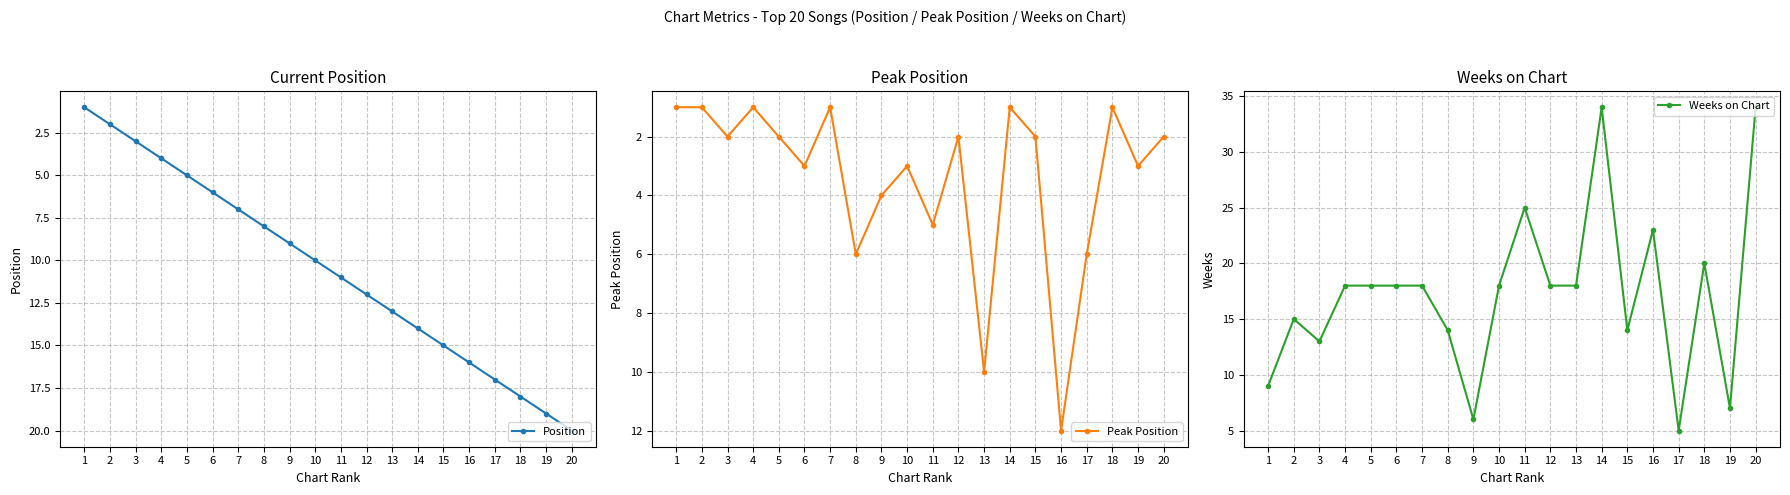

What is the difference between the highest and lowest values at 4?

17